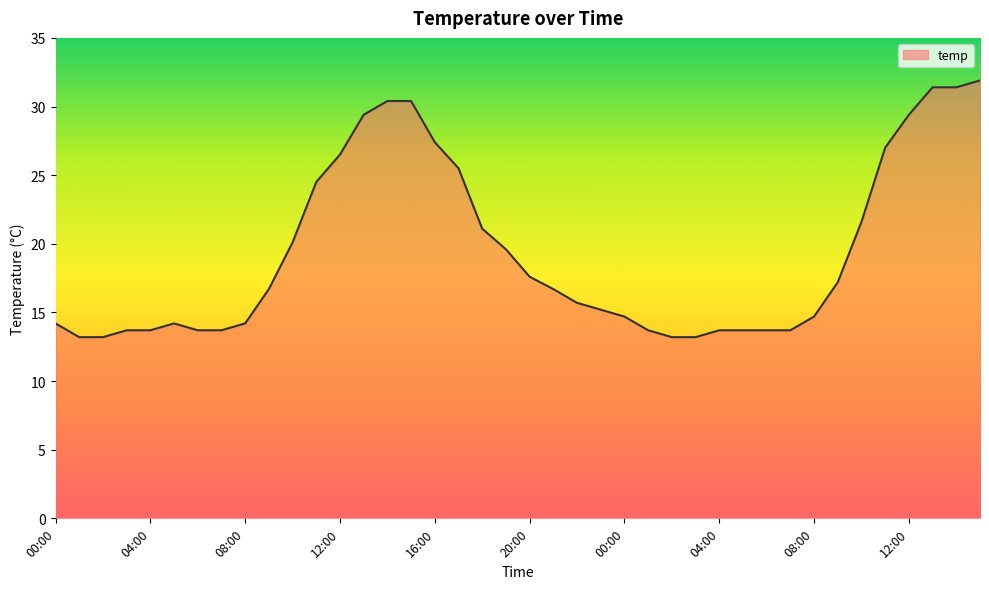

What is the greatest value displayed?

31.9